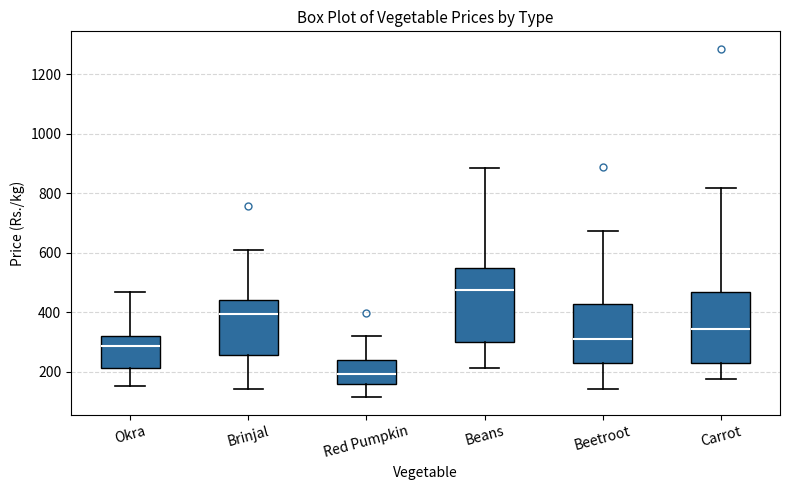

Where does the median line of the box for Carrot sit on the y-axis? The values are not printed on the chart, so give them approximately, as read against the axis.

340